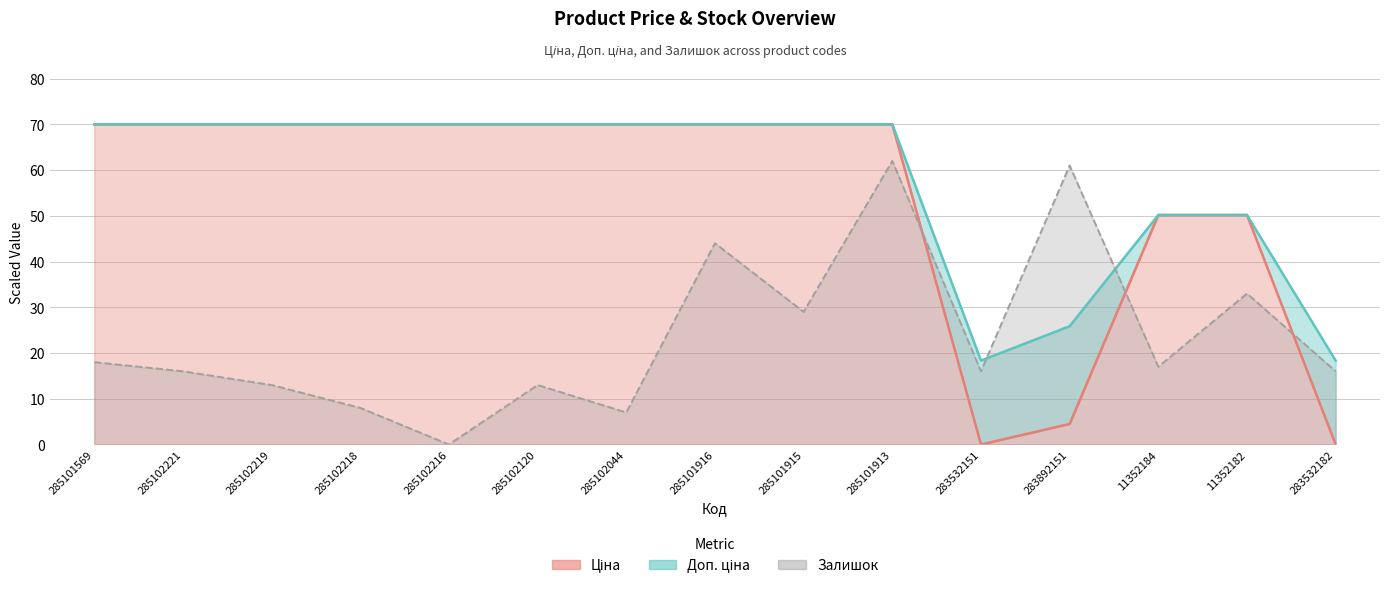

What is the difference between the maximum and second lowest values in the Залишок series?

55.0